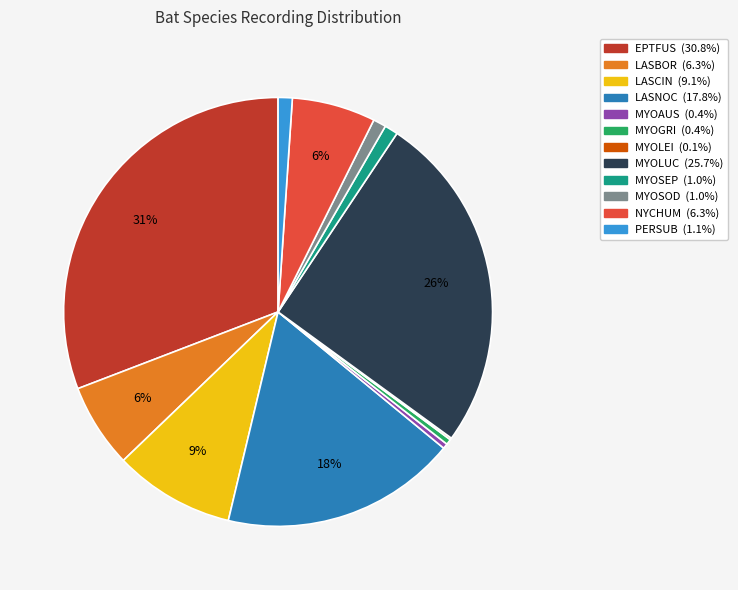

Do MYOGRI and EPTFUS together represent more than half of the pie?

No